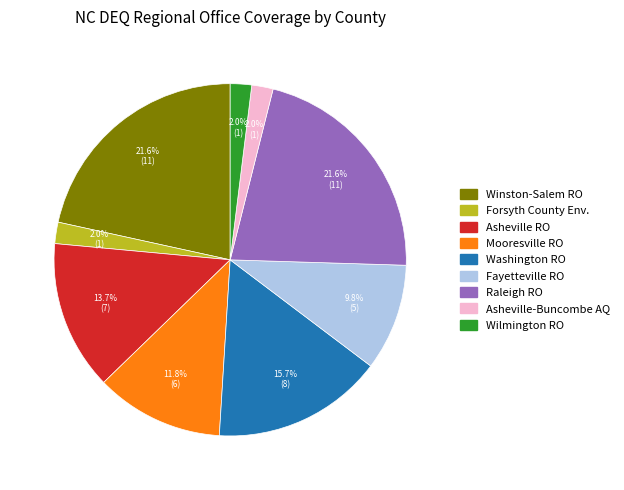

Count the number of slices in the pie.

9